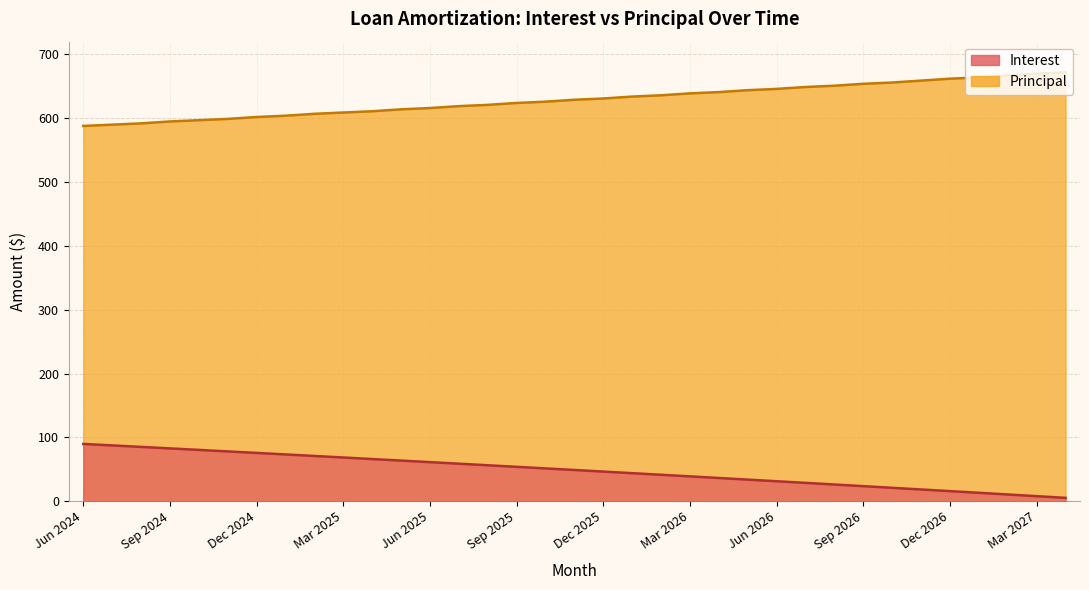

At which label is Principal closest to 630?

Nov 2025